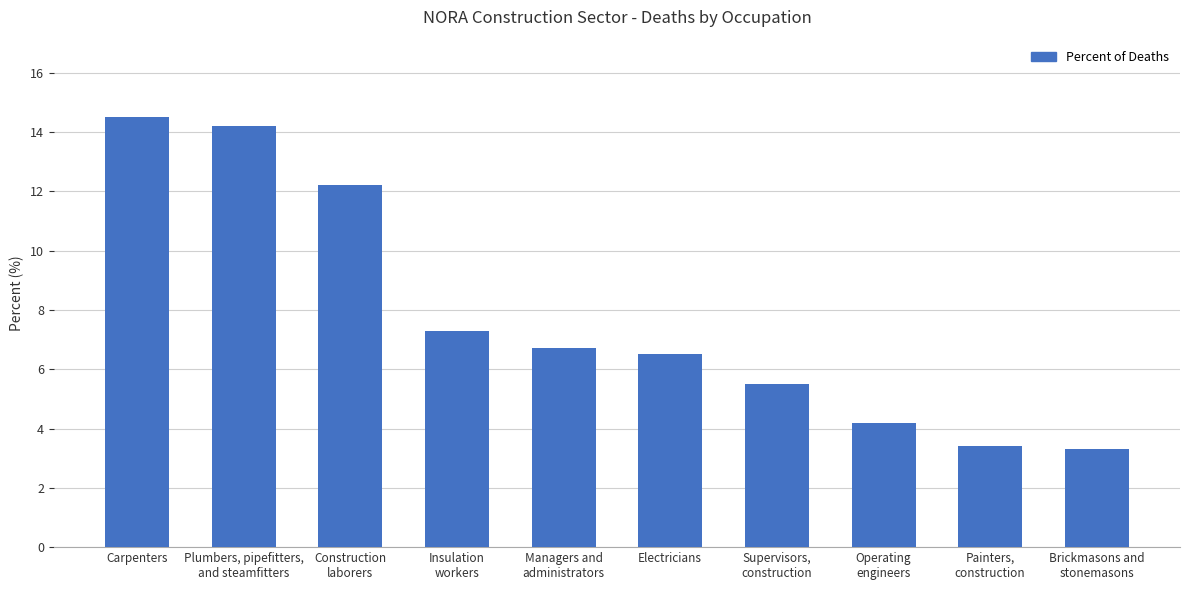

What is the average value?

7.8